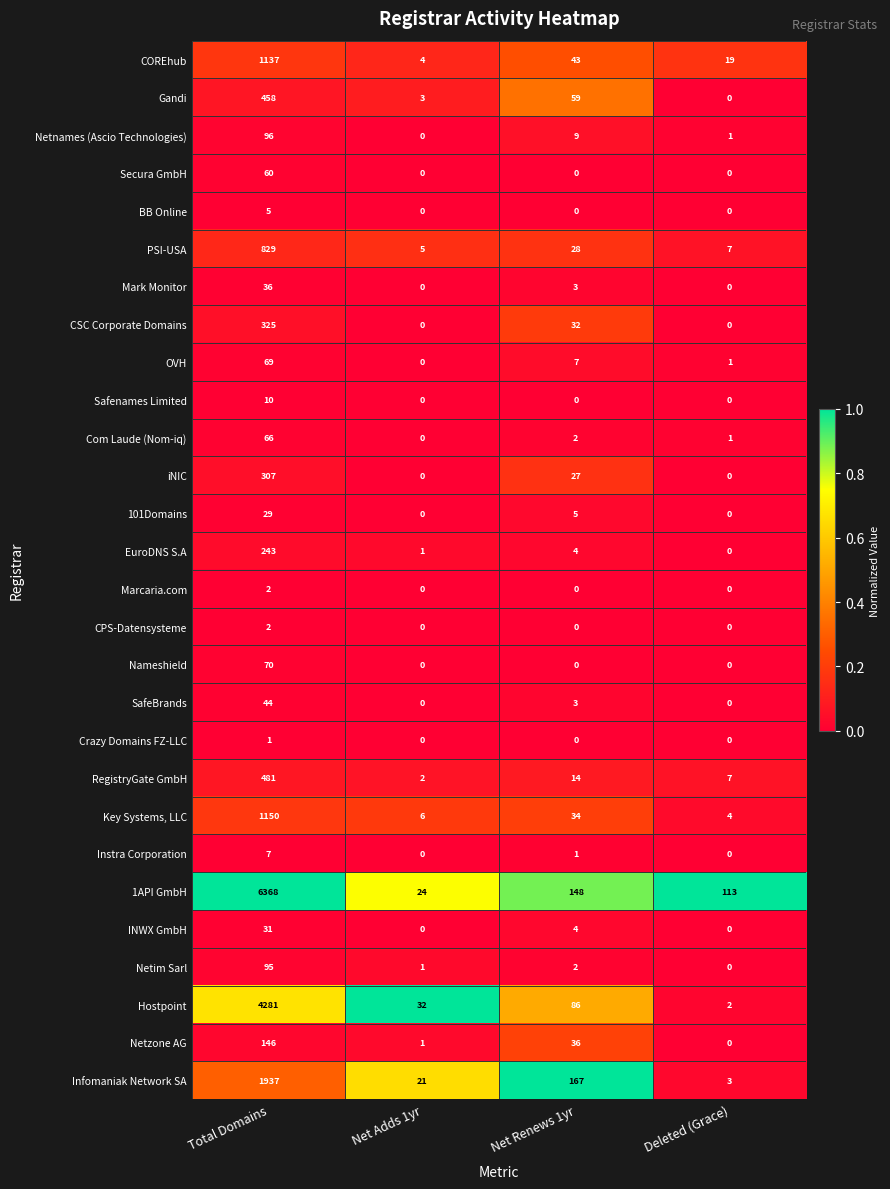

What is the difference between the highest and lowest values at Net Adds 1yr?

32